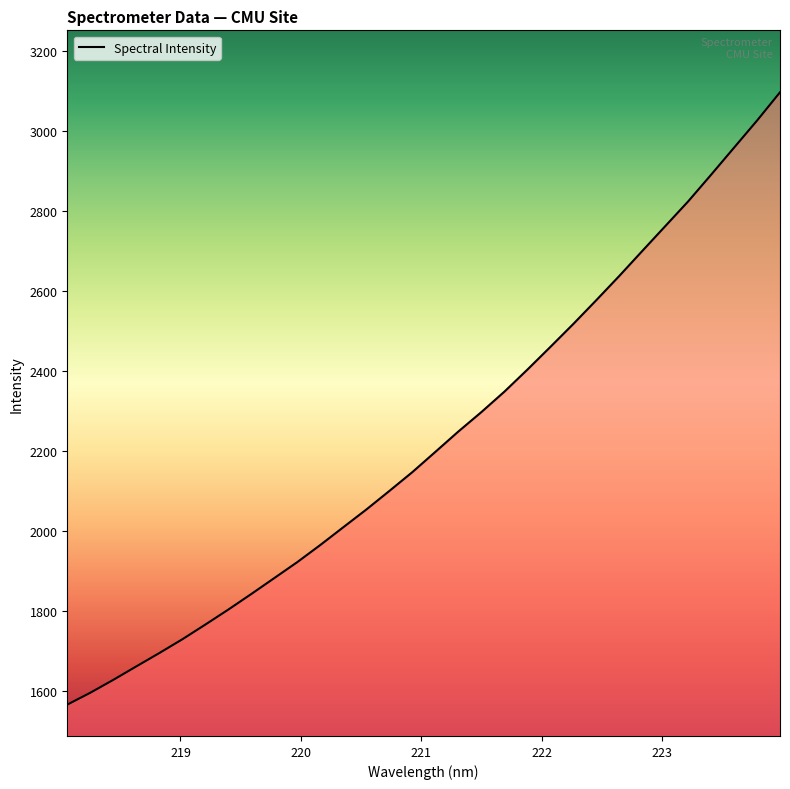

What is the maximum value shown in the chart?

3096.4